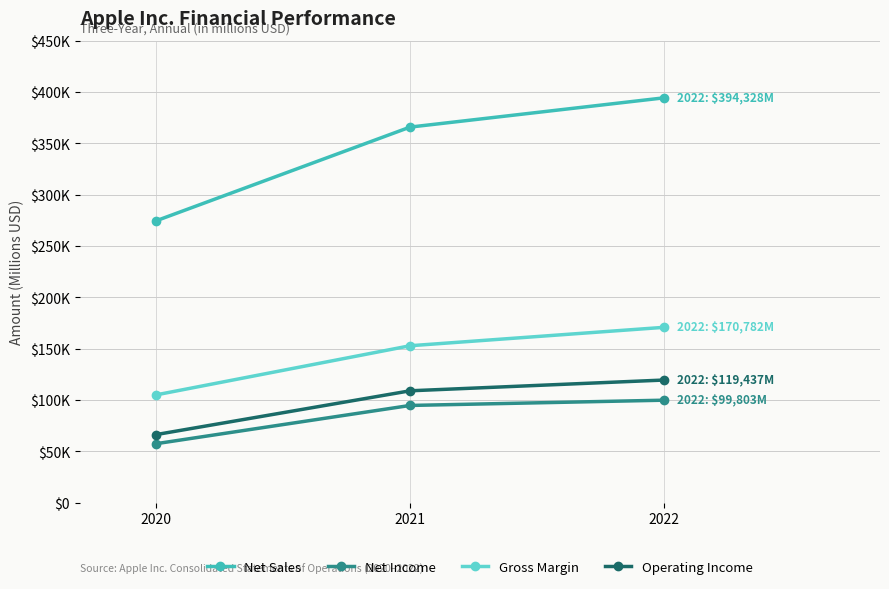

Is this an area chart (filled region under the line)?

No